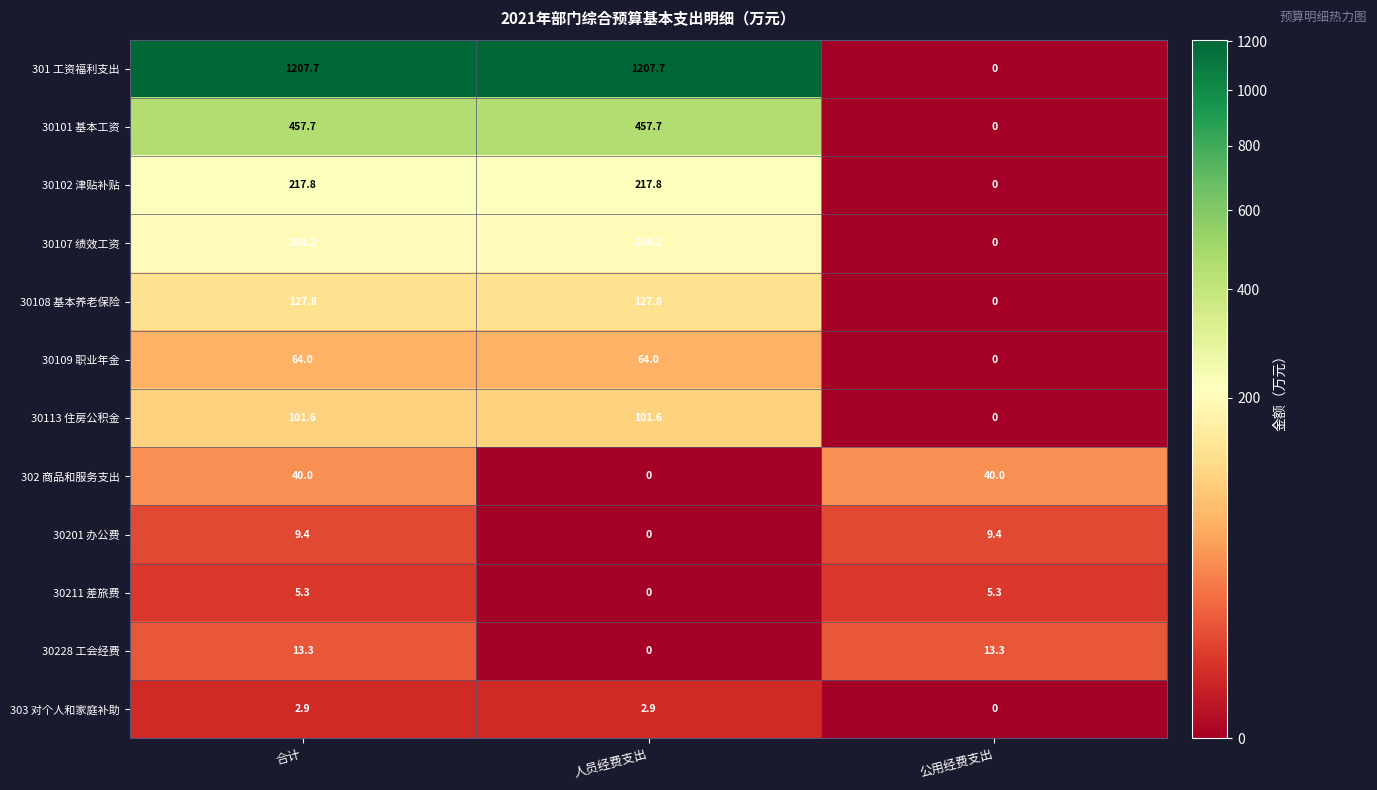

What is the difference between the 301 工资福利支出 values at 人员经费支出 and 公用经费支出?

1207.7